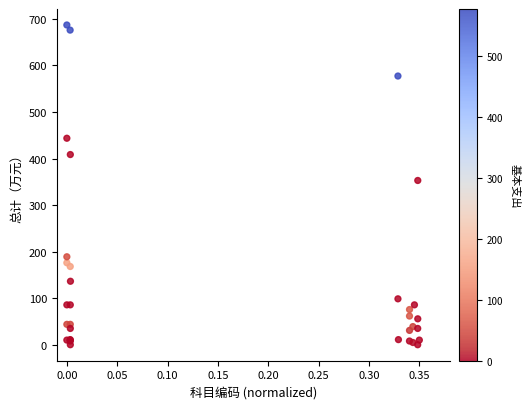

What Y value in the scatter plot is closest to 343?

352.8